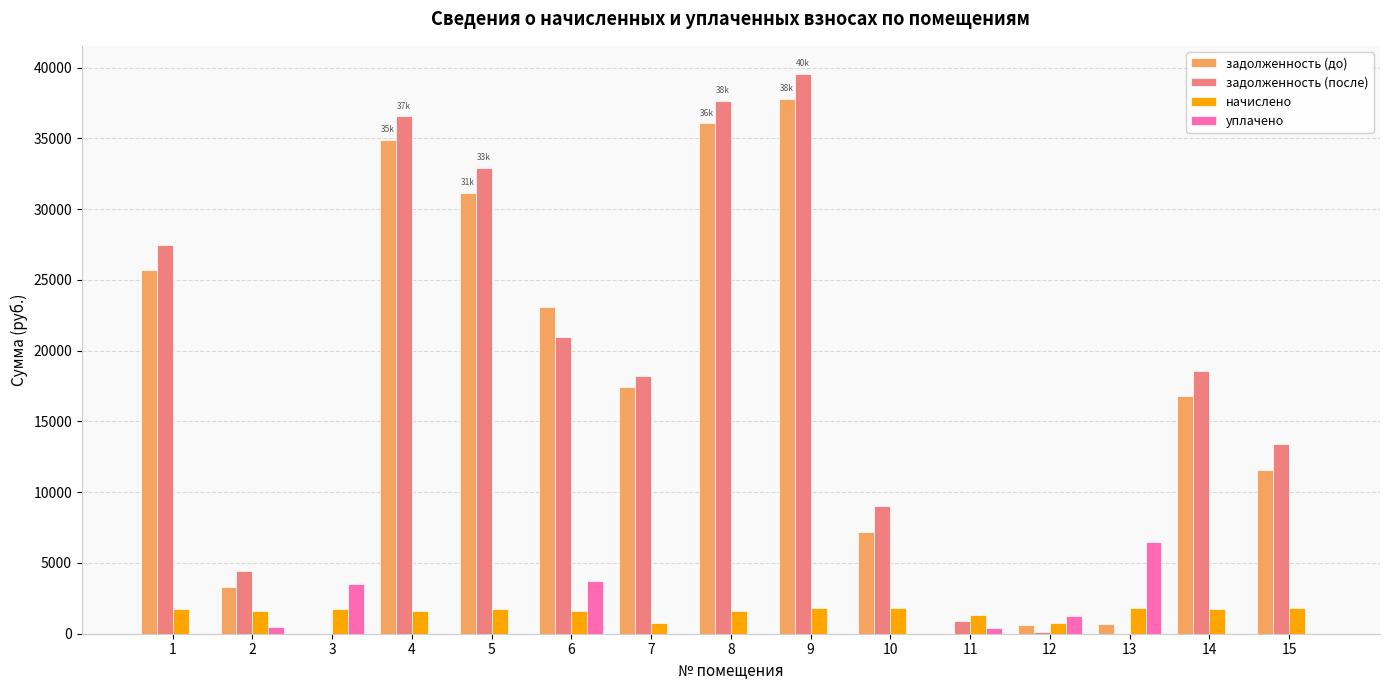

What is the sum of all начислено values?

23534.4